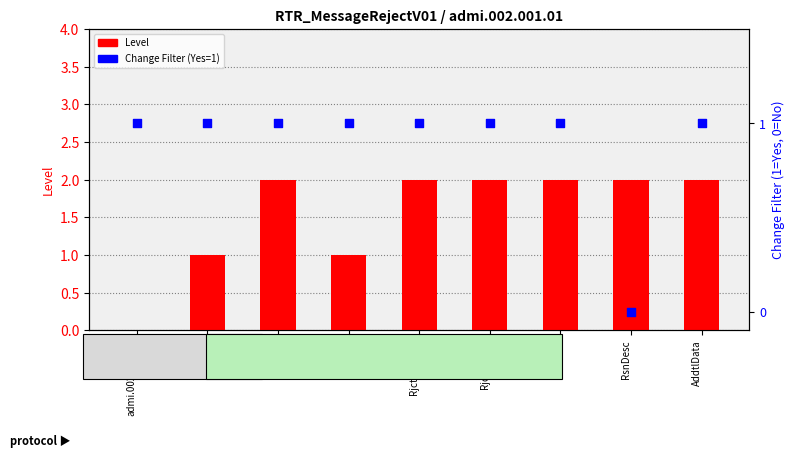

Which series contains the highest Y value?

Level